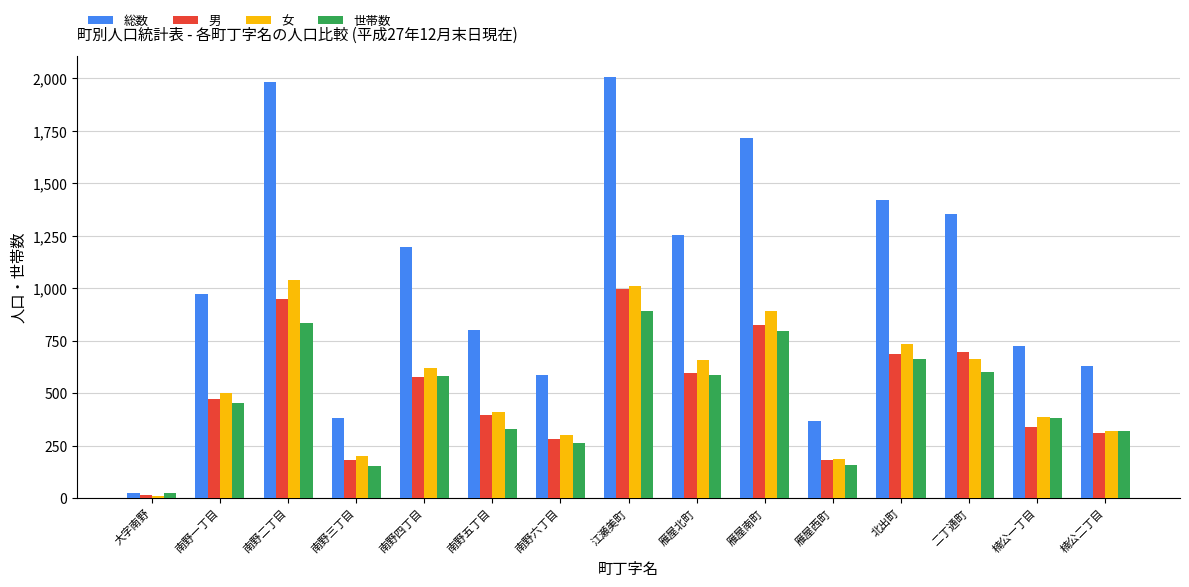

Is it true that 女 equals 1116 at 二丁通町?

False